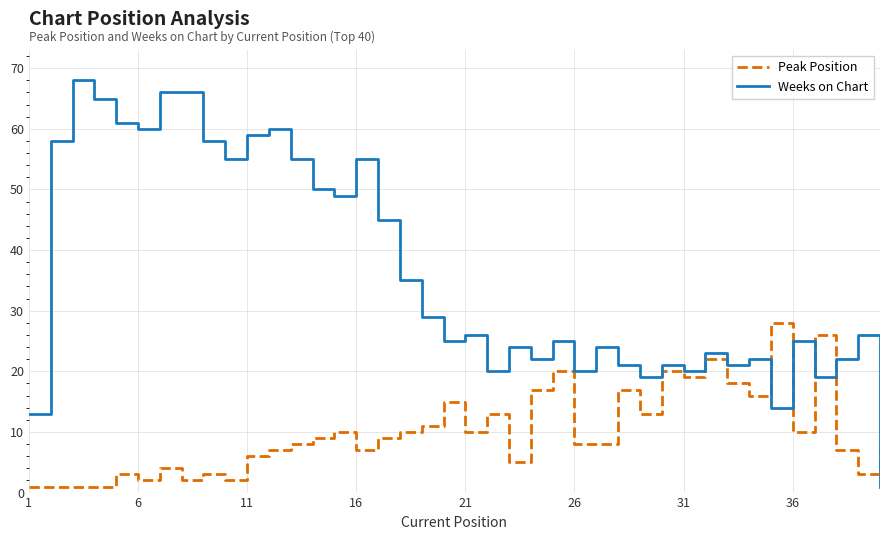

Reading left to right, transcribe all the data shown in this chart.

Peak Position: 1	1	1	1	3	2	4	2	3	2	6	7	8	9	10	7	9	10	11	15	10	13	5	17	20	8	8	17	13	20	19	22	18	16	28	10	26	7	3	7
Weeks on Chart: 13	58	68	65	61	60	66	66	58	55	59	60	55	50	49	55	45	35	29	25	26	20	24	22	25	20	24	21	19	21	20	23	21	22	14	25	19	22	26	1